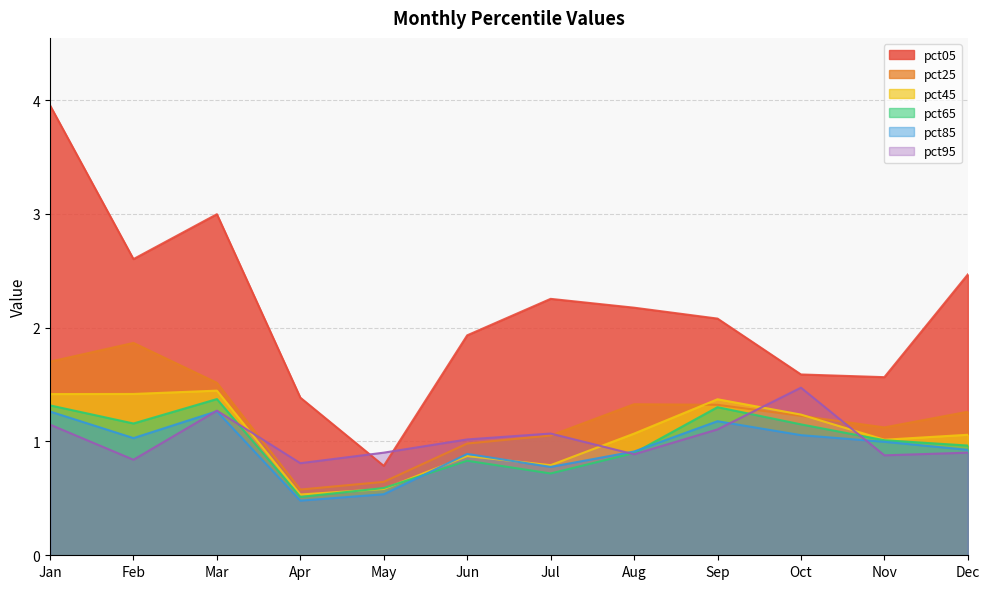

At which category is the sum across all series the highest?

Jan